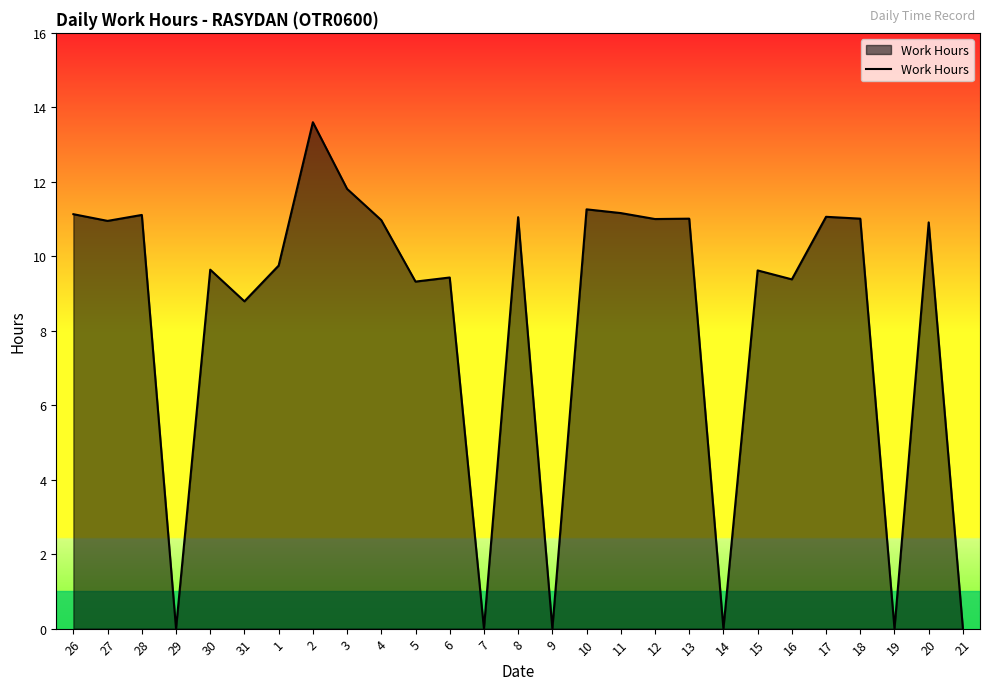

What position from the left is 14?

20